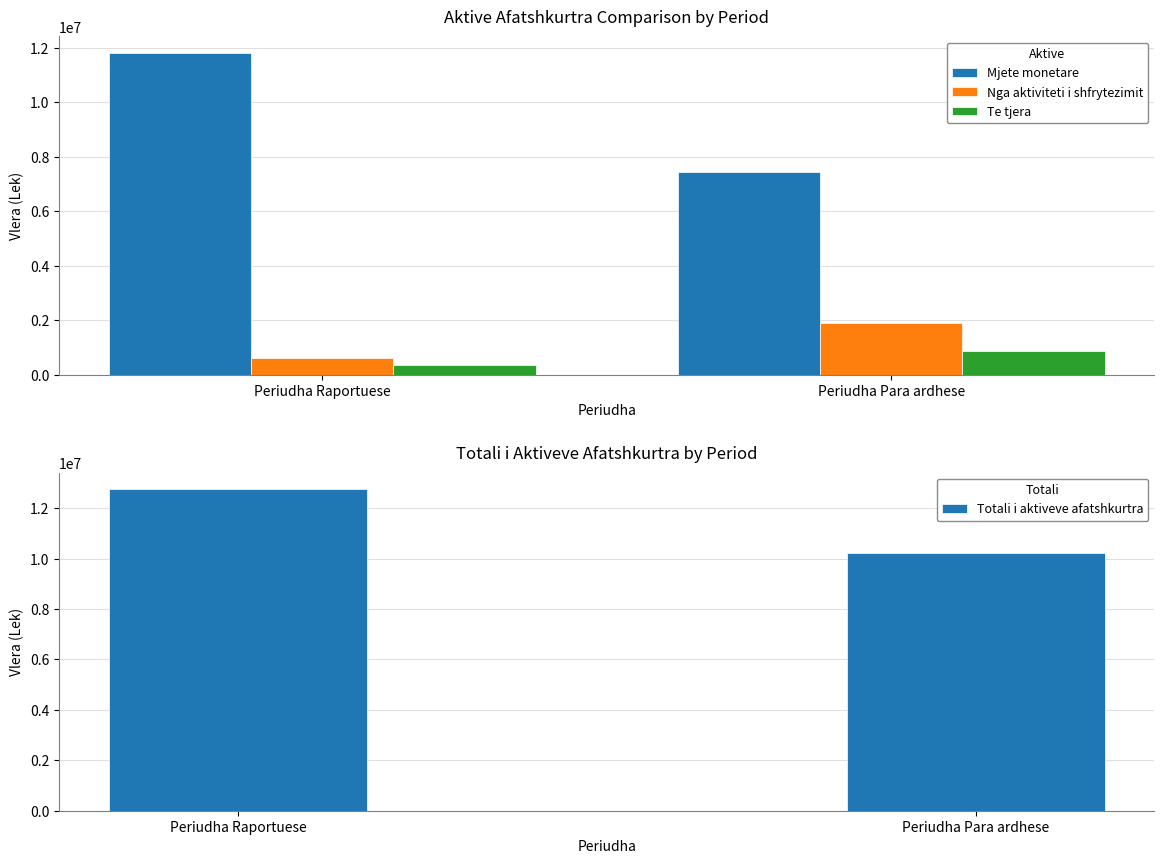

How many groups of bars are there?

2